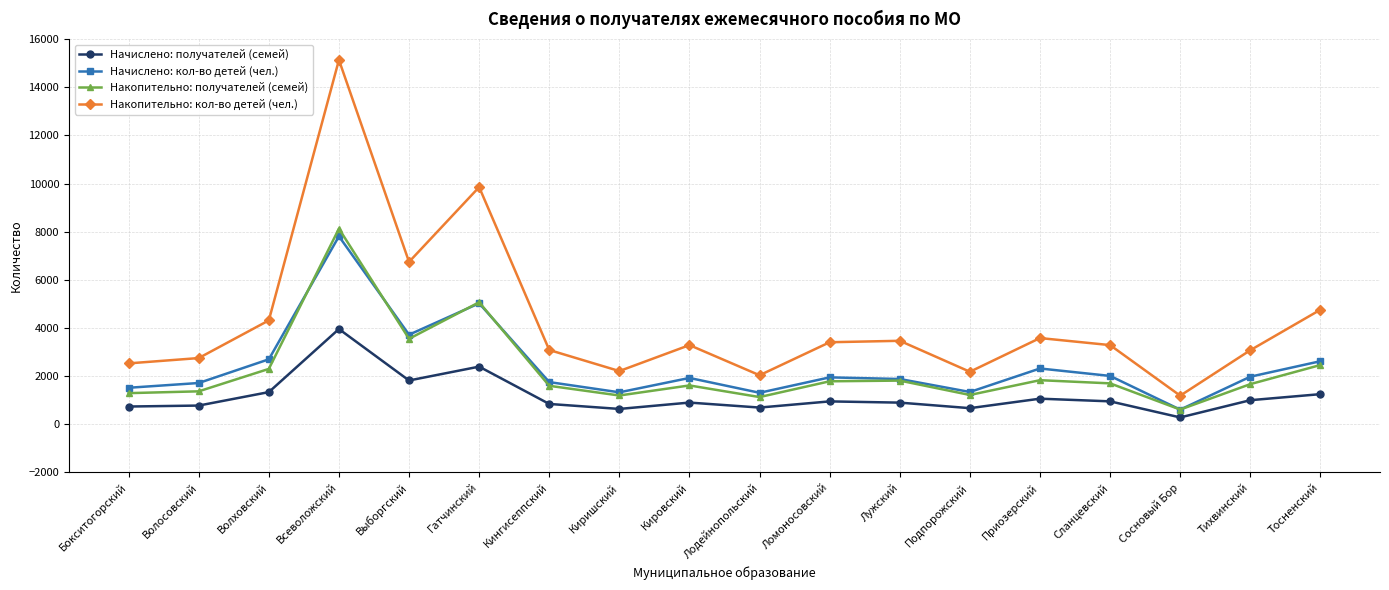

Which series has the widest spread of values?

Накопительно: кол-во детей (чел.)